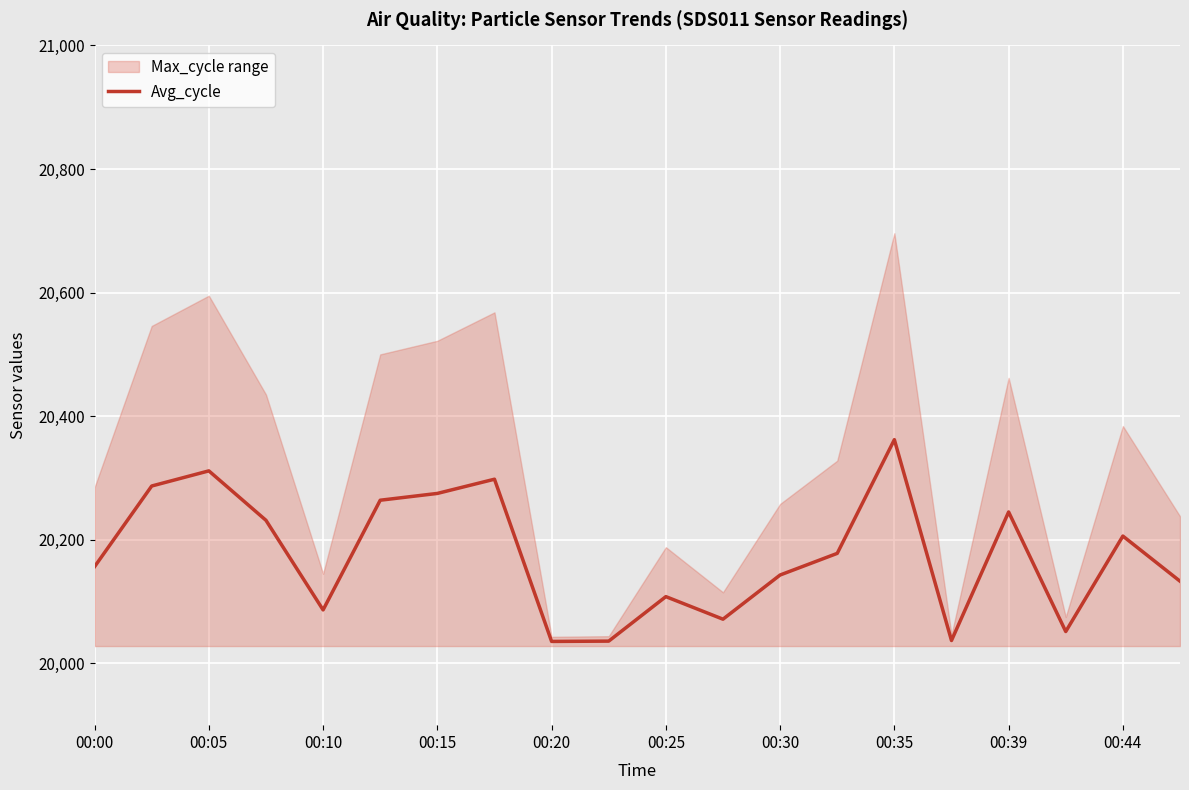

What is the lowest value of the Avg_cycle series?

20035.5